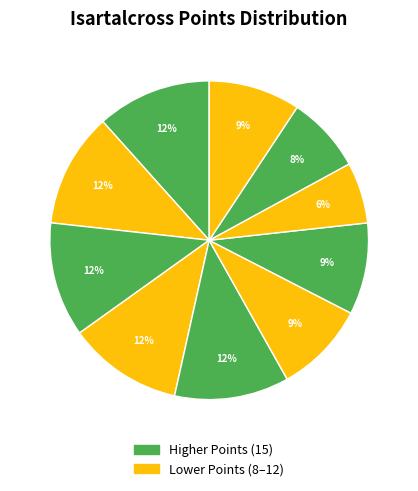

Count the number of slices in the pie.

10